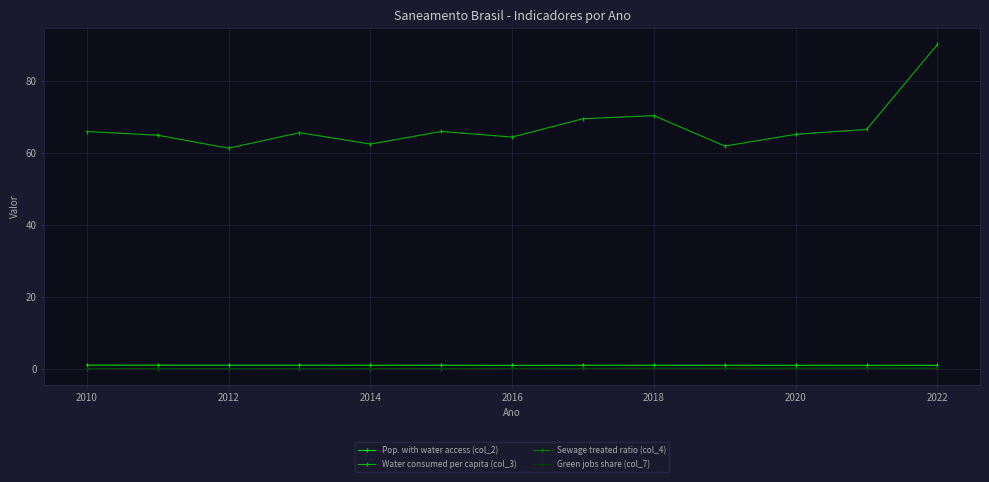

What is the value of the Water consumed per capita (col_3) point at the 5th from the left?

62.5